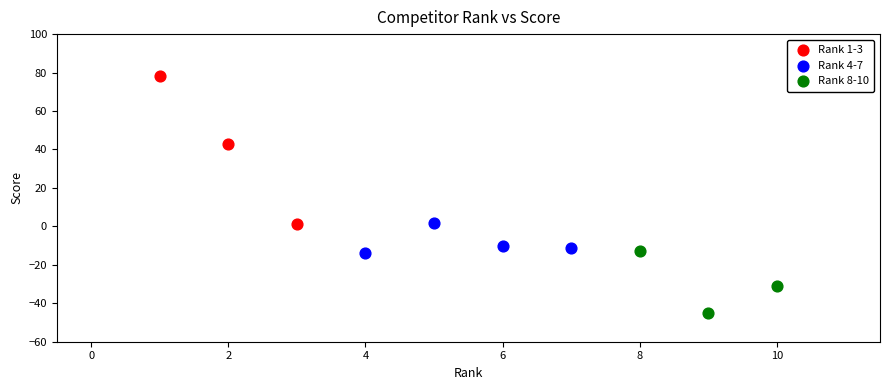

Which series contains the lowest Y value?

Rank 8-10